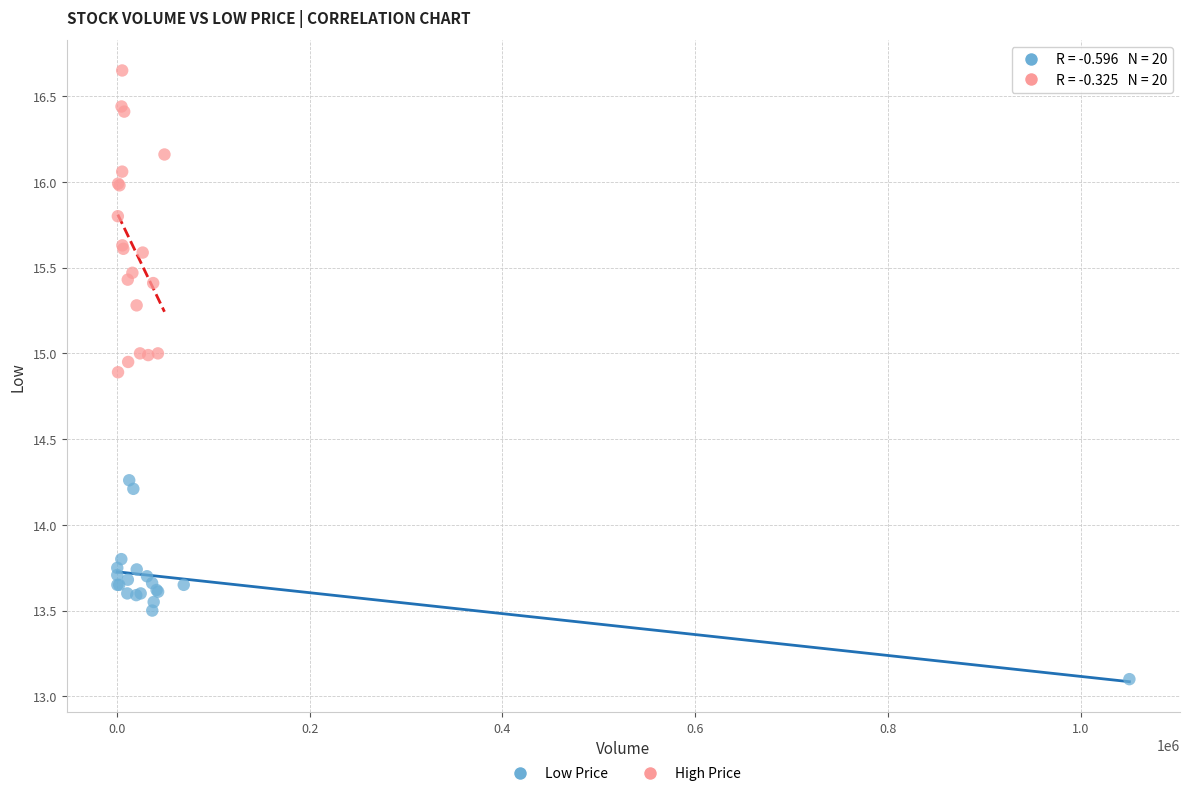

Which series reaches the maximum Y coordinate?

High Price